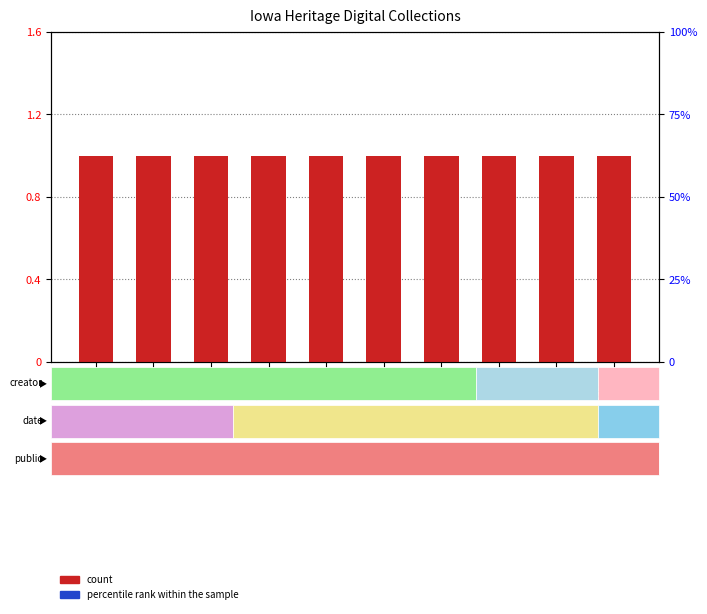

At which category is the sum across all series the highest?

19223